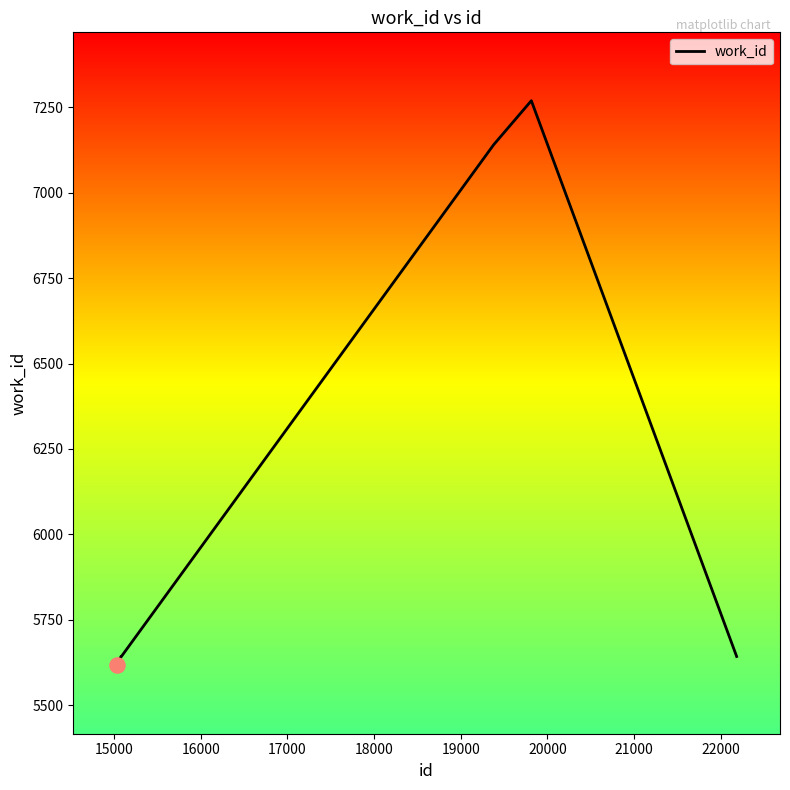

What is the difference between the maximum and minimum values?

1652